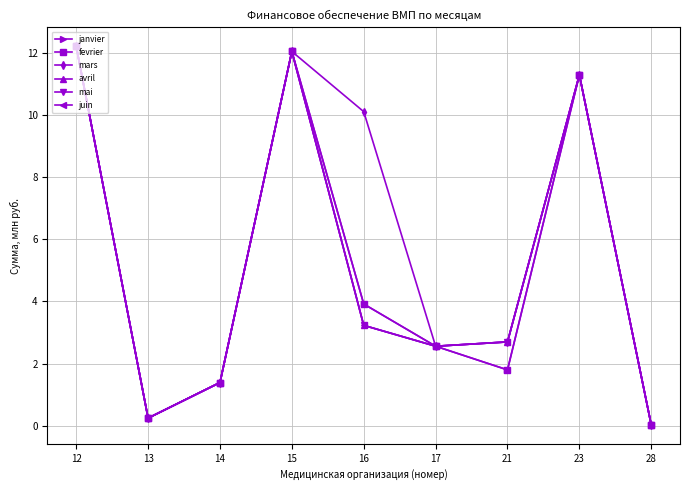

What is the average value of the avril series?

5.1